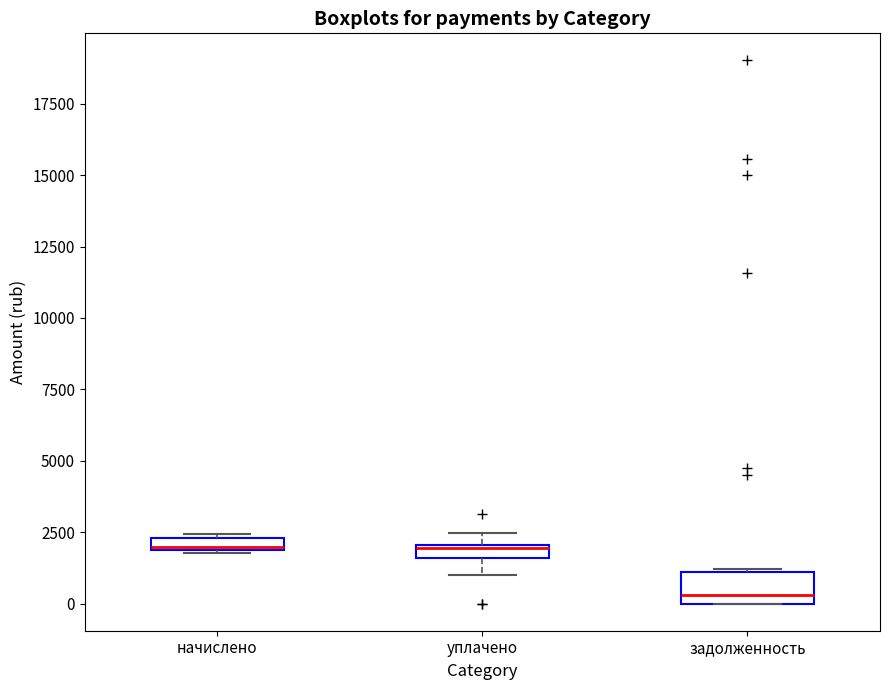

Which box has the lowest median line?

задолженность